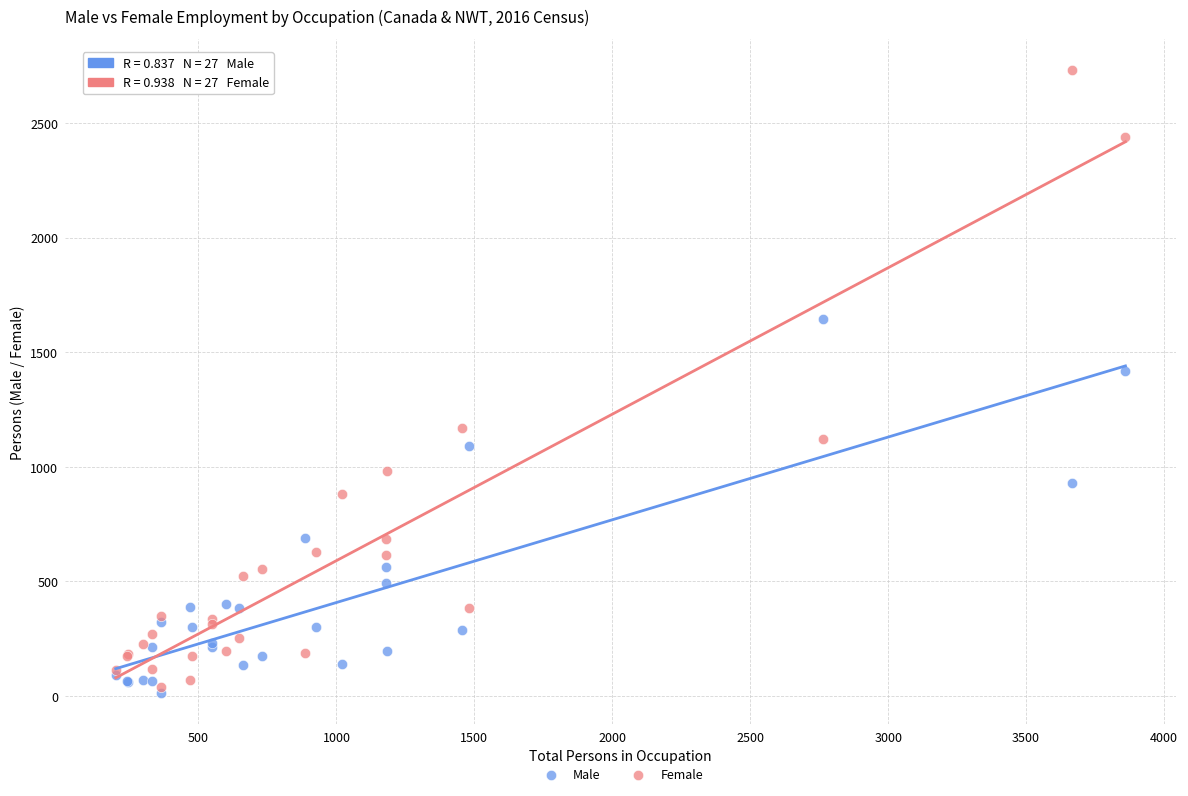

Across all series, what Y value is closest to 1372?

1420